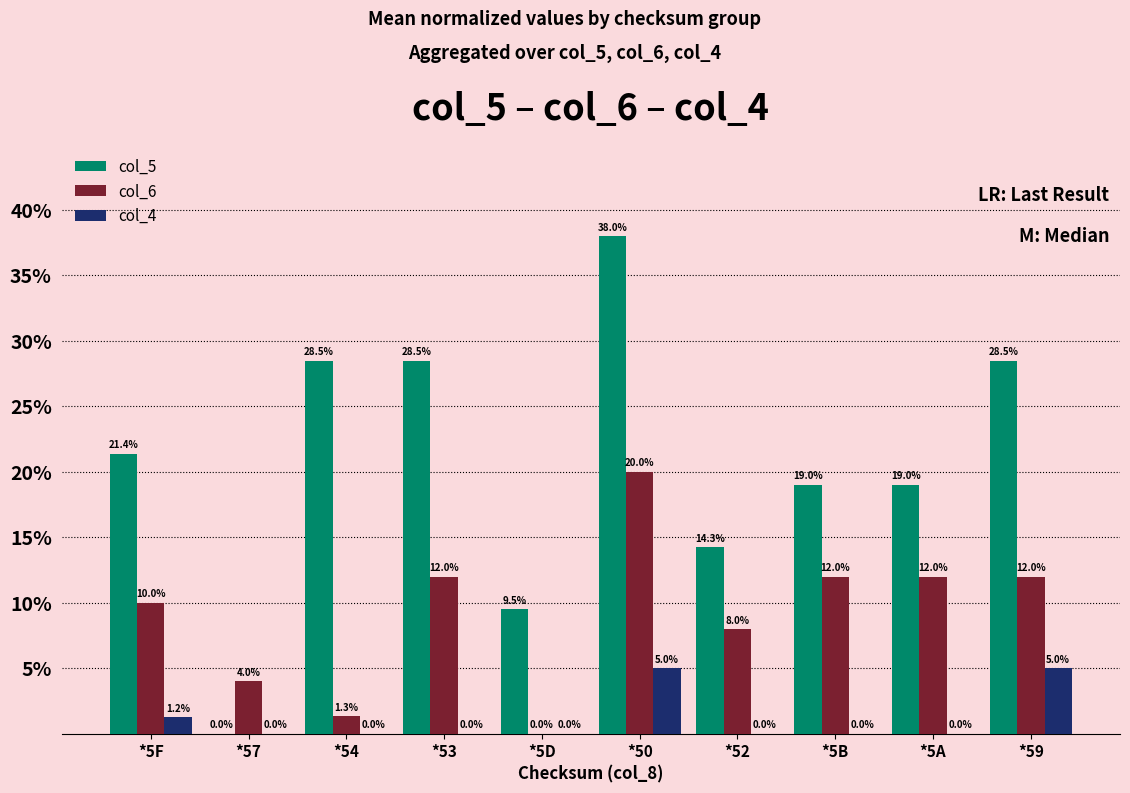

How many distinct data groups are displayed?

3